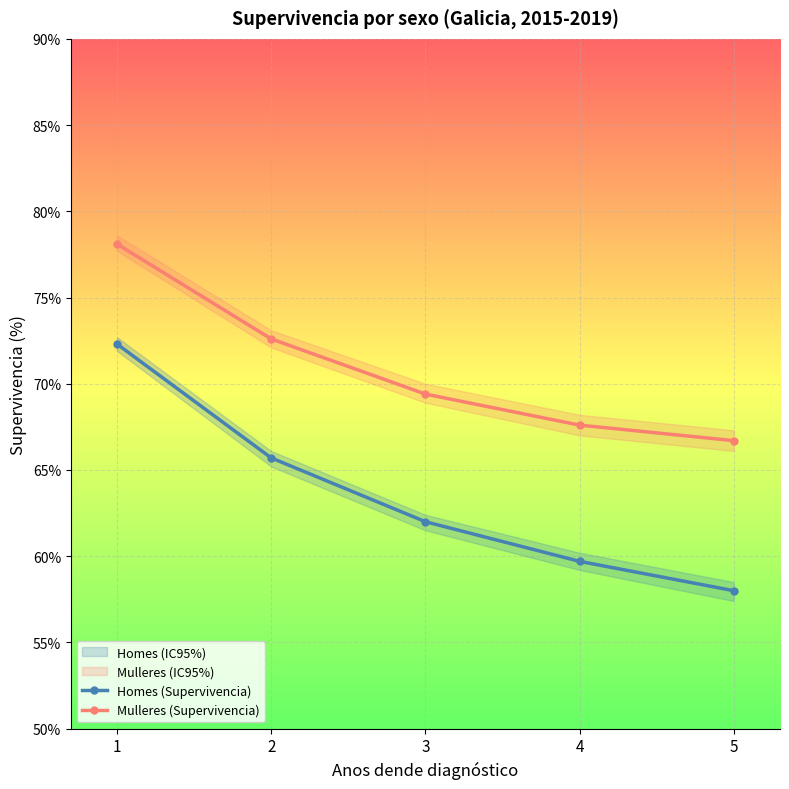

True or false: Homes (Supervivencia) has a value of 35.7 at 4.

False